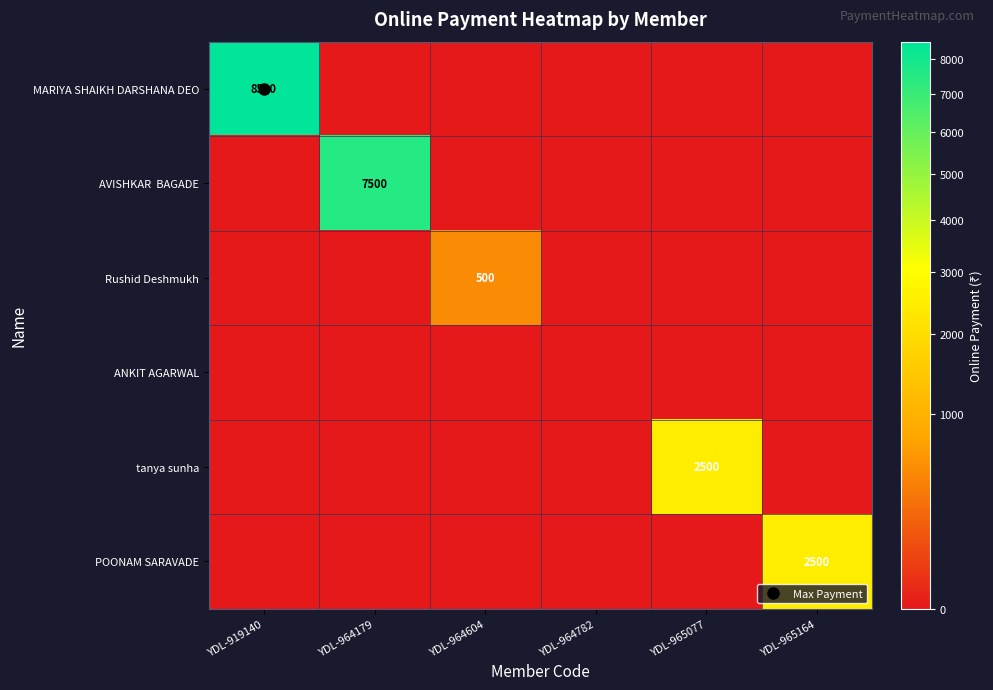

Between YDL-964179 and YDL-964604, which is larger?

YDL-964179